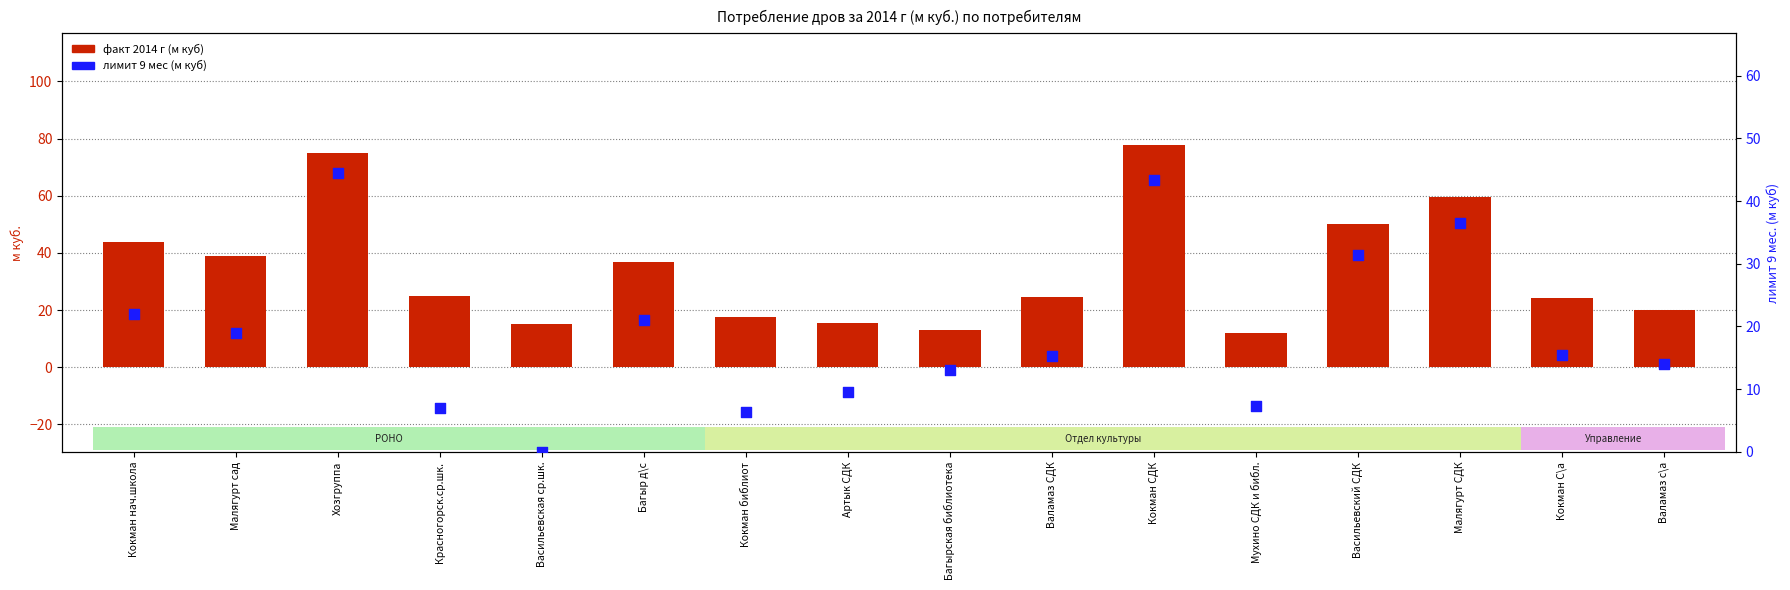

Is the value of лимит 9 мес (м куб) at Багырская библиотека greater than the value of факт 2014 г (м куб) at Кокман нач.школа?

No